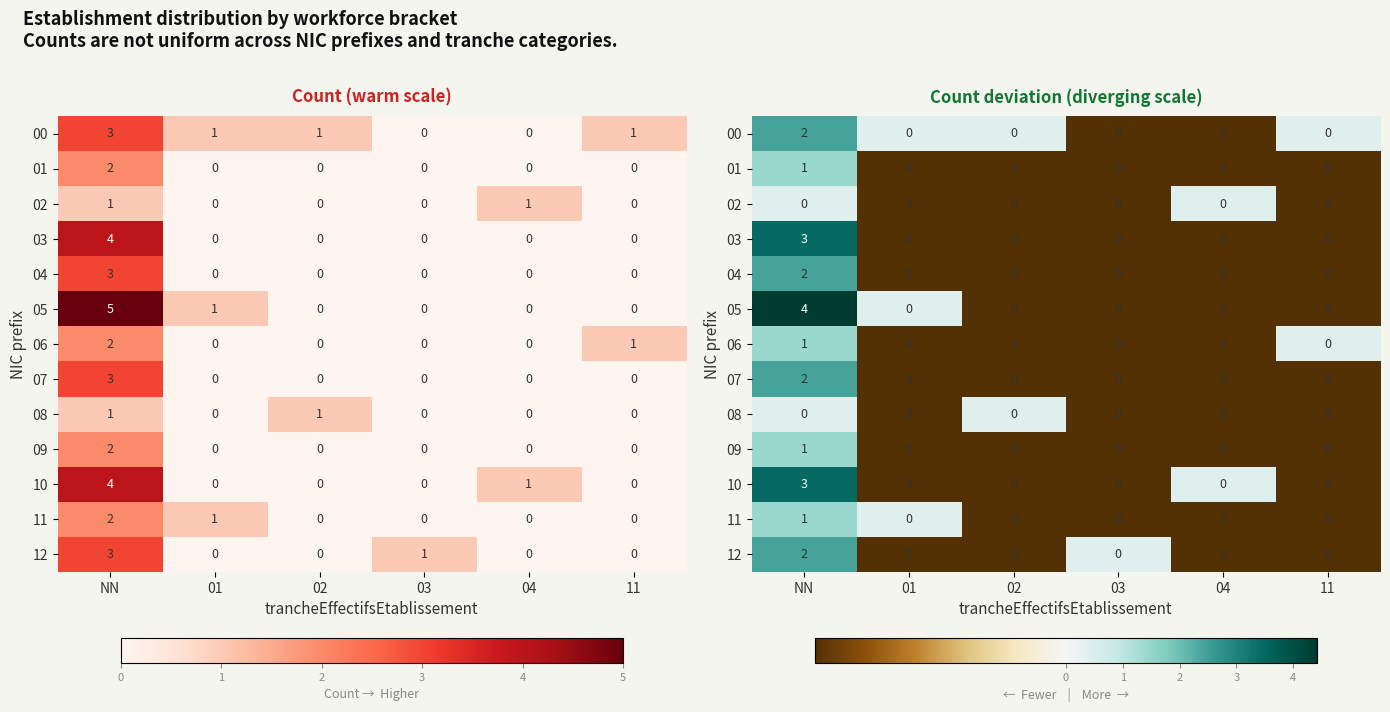

At how many categories does at least one series exceed 0?

6